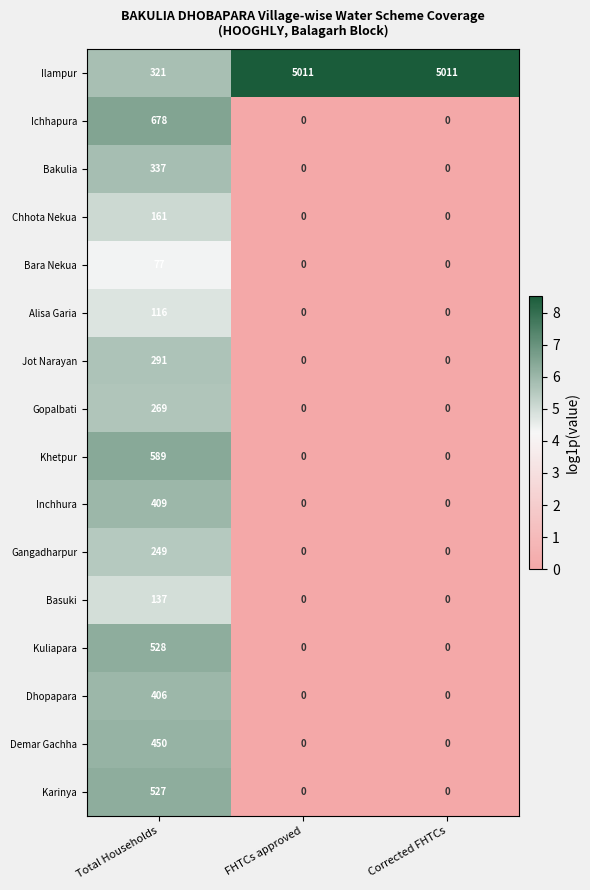

At which category is the sum across all series the highest?

Total Households